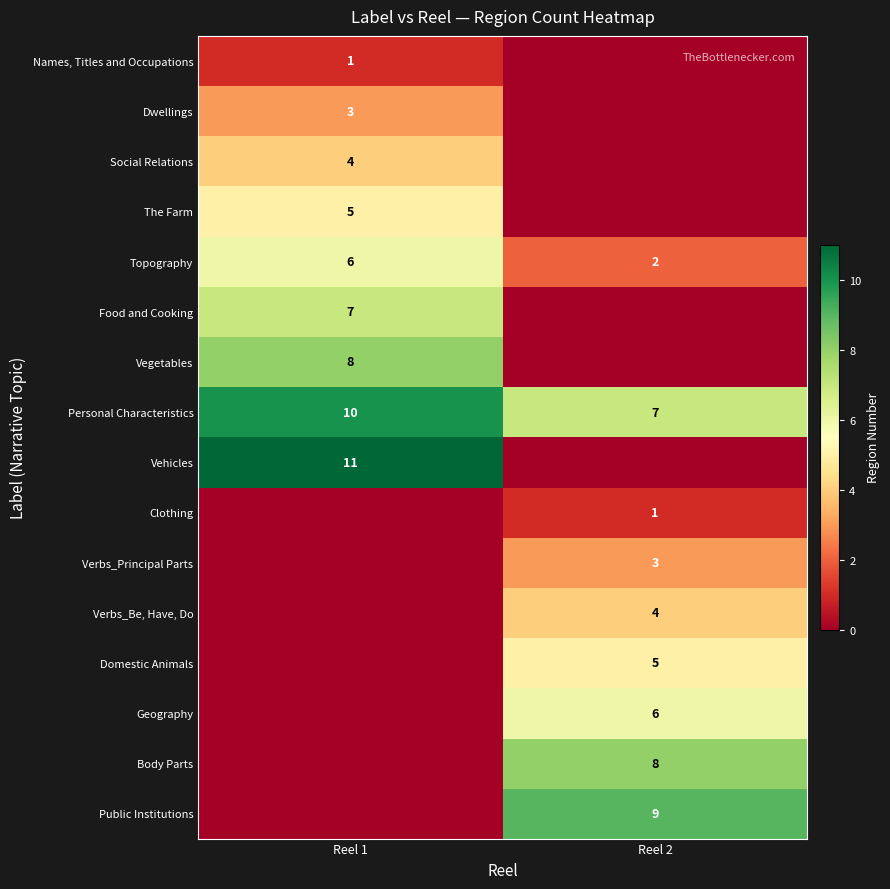

Is the value of Geography at Reel 2 greater than the value of Body Parts at Reel 2?

No